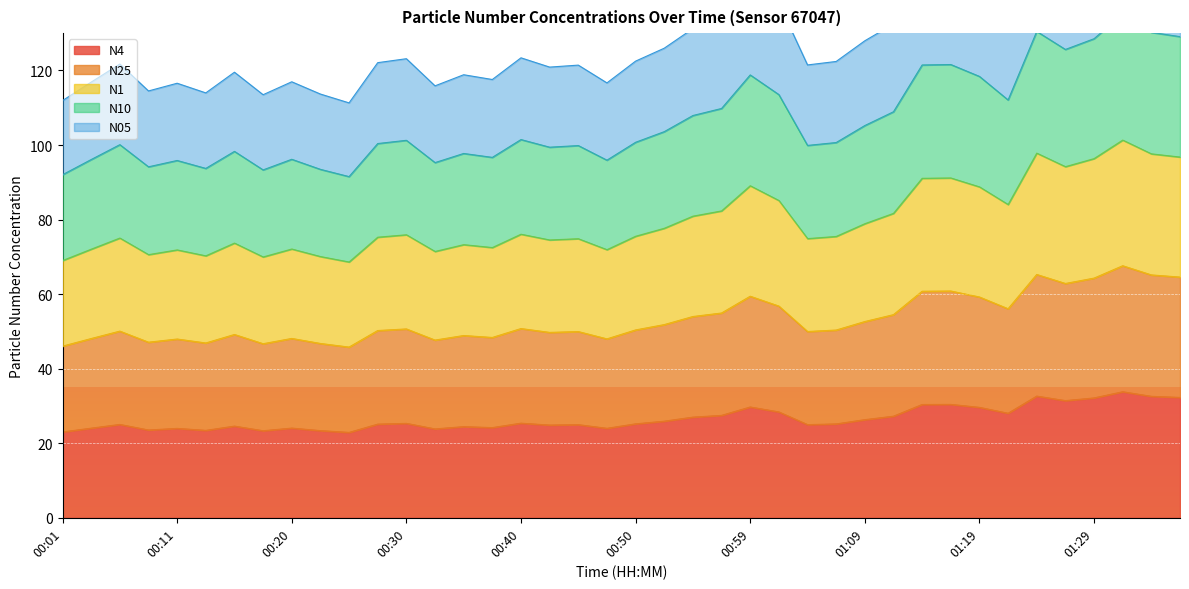

At which category is the sum across all series the highest?

01:31